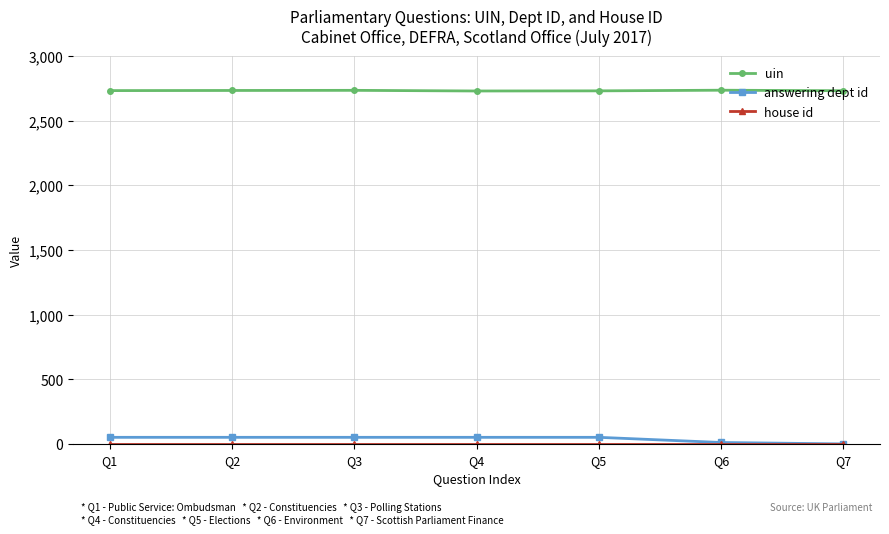

Which series has the widest spread of values?

answering dept id